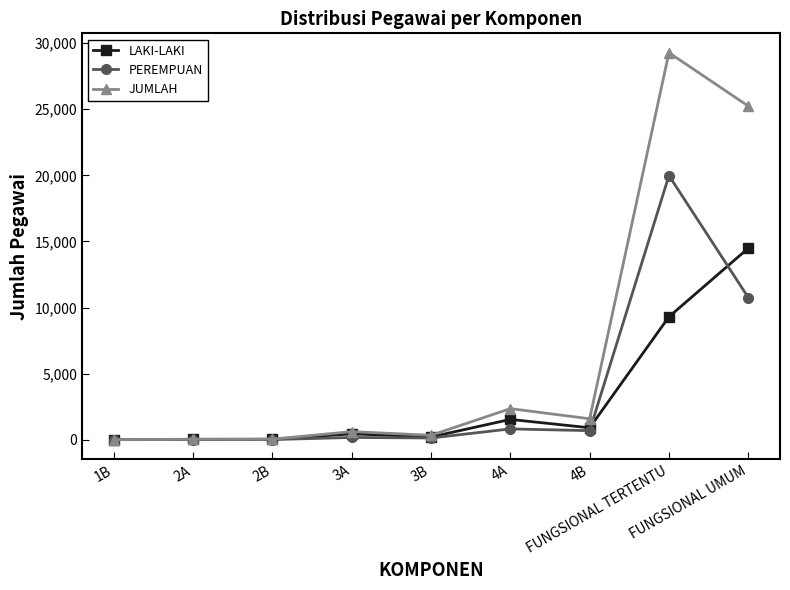

List the series in order of their peak value, highest first.

JUMLAH, PEREMPUAN, LAKI-LAKI